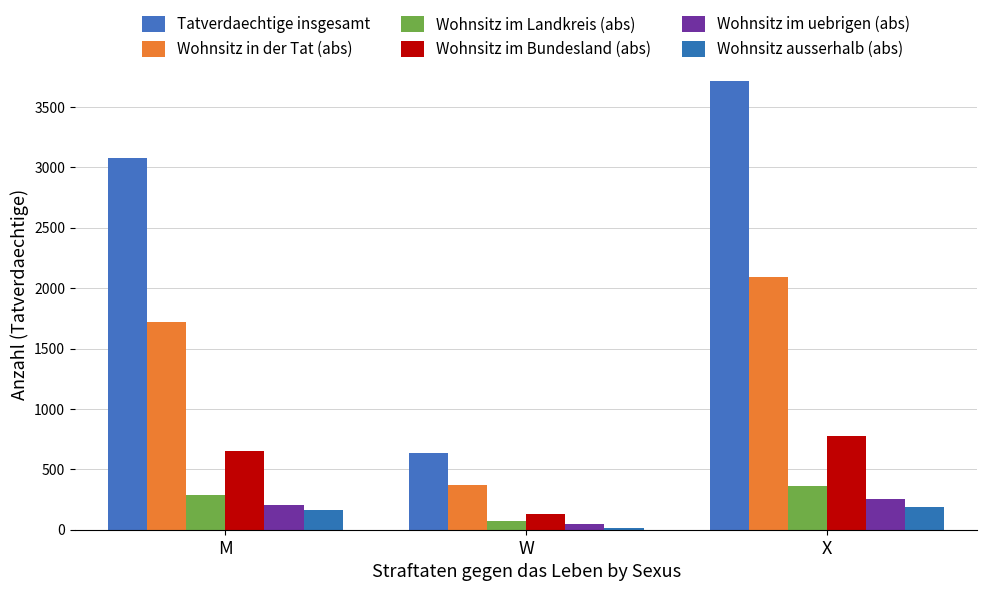

Is the value of Wohnsitz im uebrigen (abs) at X greater than the value of Wohnsitz ausserhalb (abs) at X?

Yes